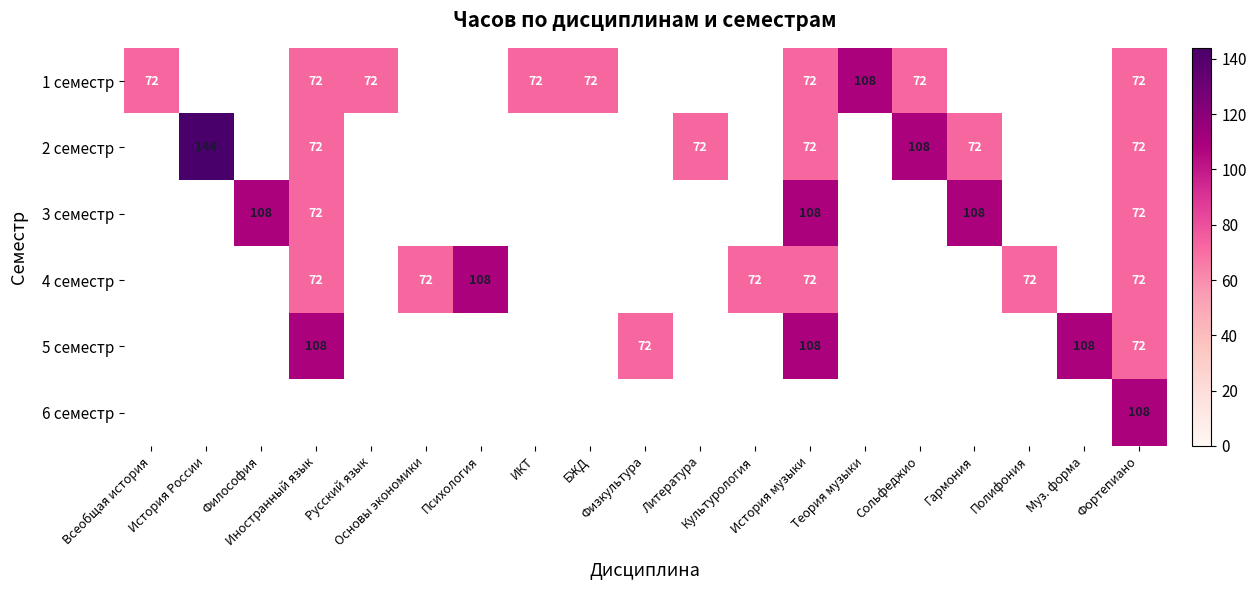

What is the maximum value shown in the chart?

144.0